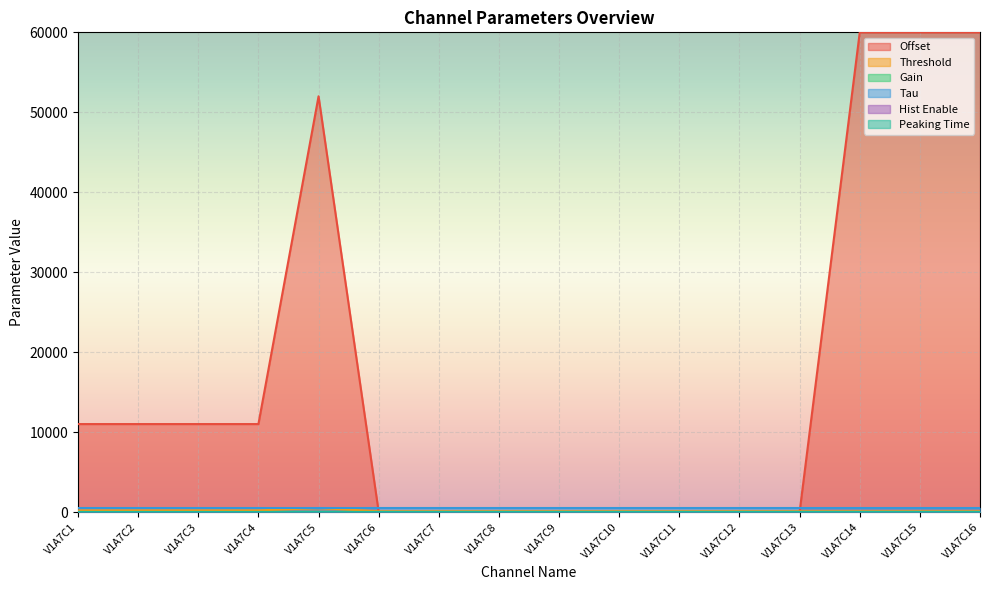

At how many categories does at least one series exceed 55563?

3